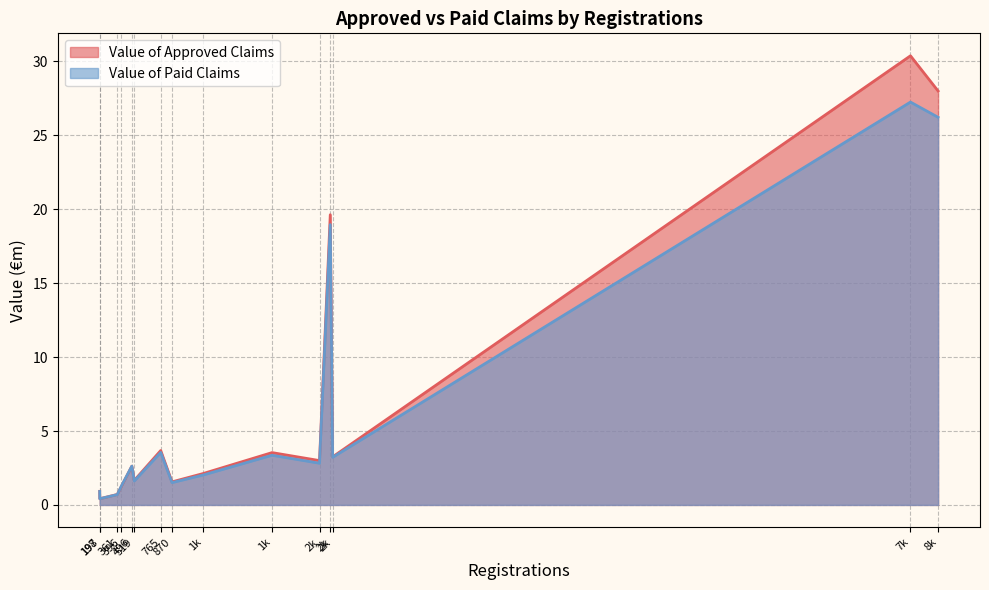

After their last crossing, which series has the higher values: Value of Paid Claims or Value of Approved Claims?

Value of Approved Claims